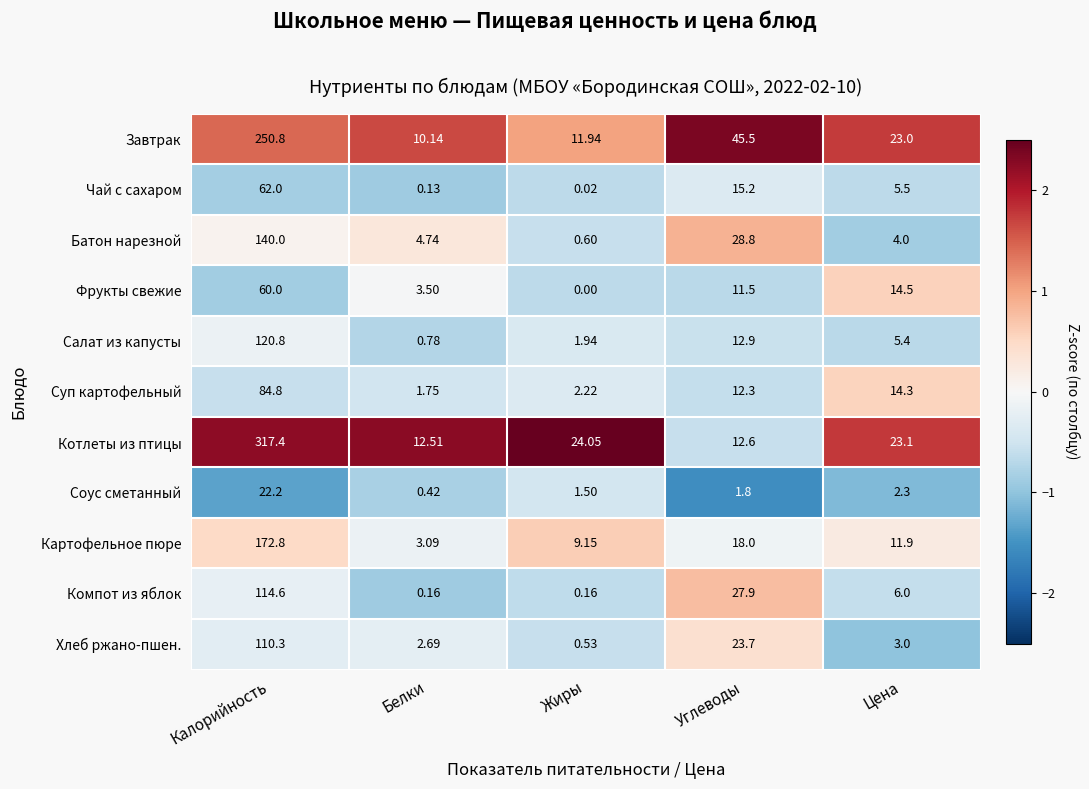

At which label does Суп картофельный first exceed 12?

Калорийность